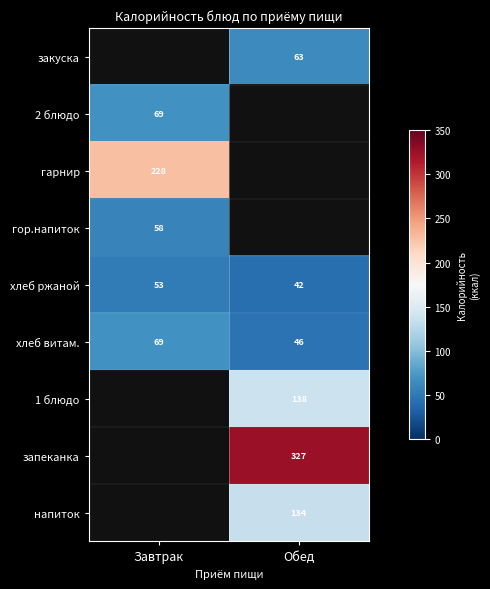

Read the хлеб ржаной value at Завтрак.

53